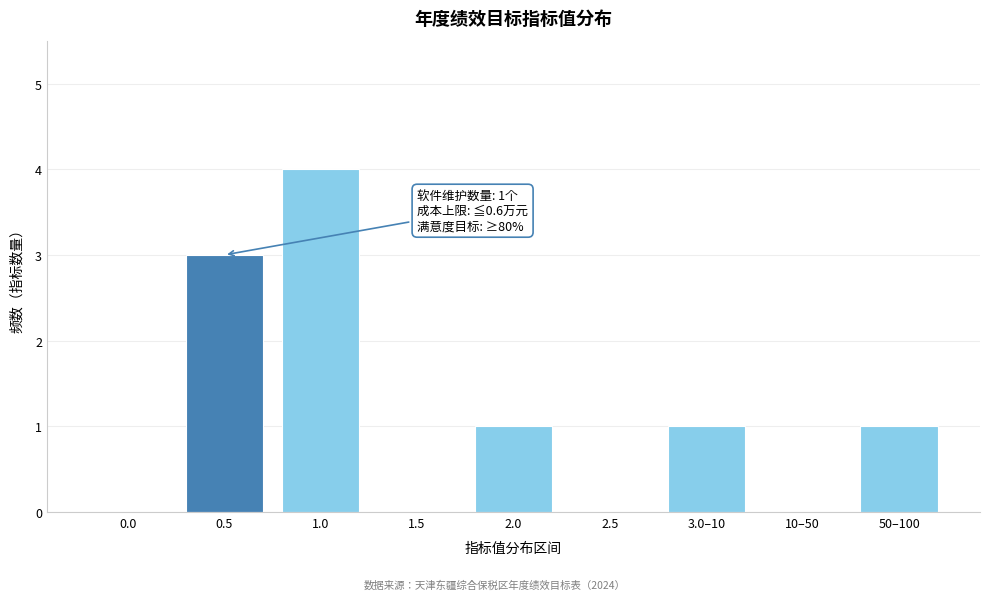

Reading left to right, list all the values displayed in this chart.

0.0=0	0.5=3	1.0=4	1.5=0	2.0=1	2.5=0	3.0–10=1	10–50=0	50–100=1